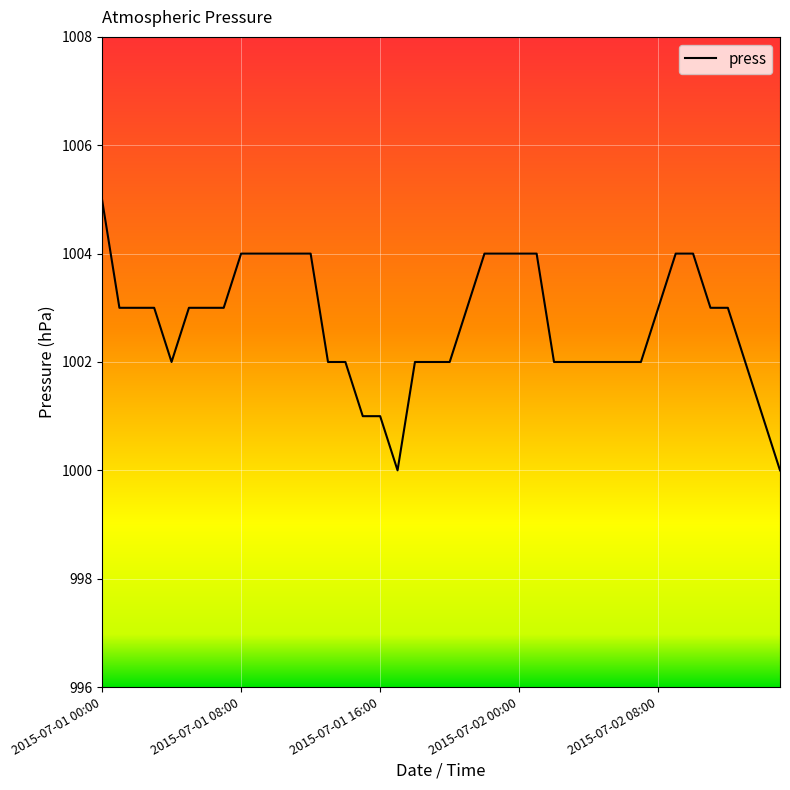

What is the difference between the maximum and minimum values?

5